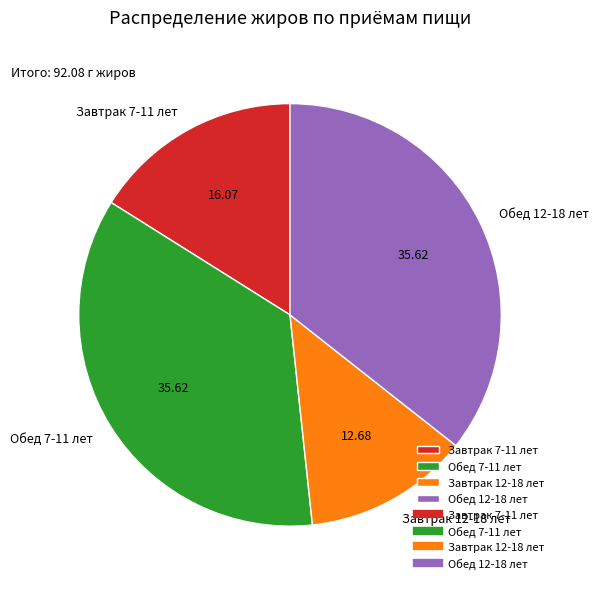

How many slices are in this pie chart?

4